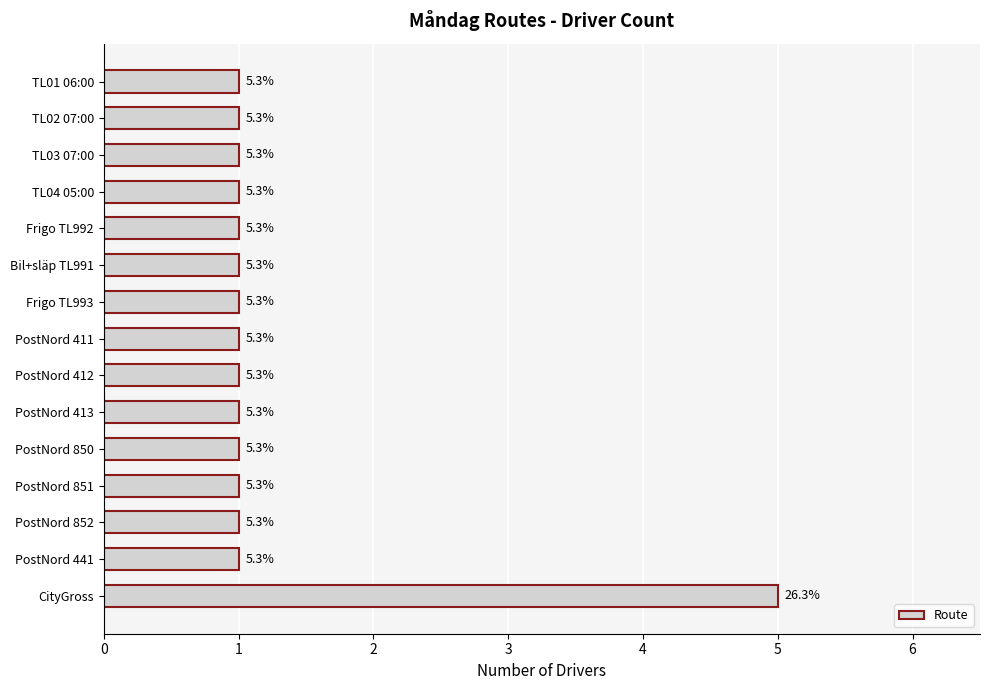

How many bars are there in total?

15